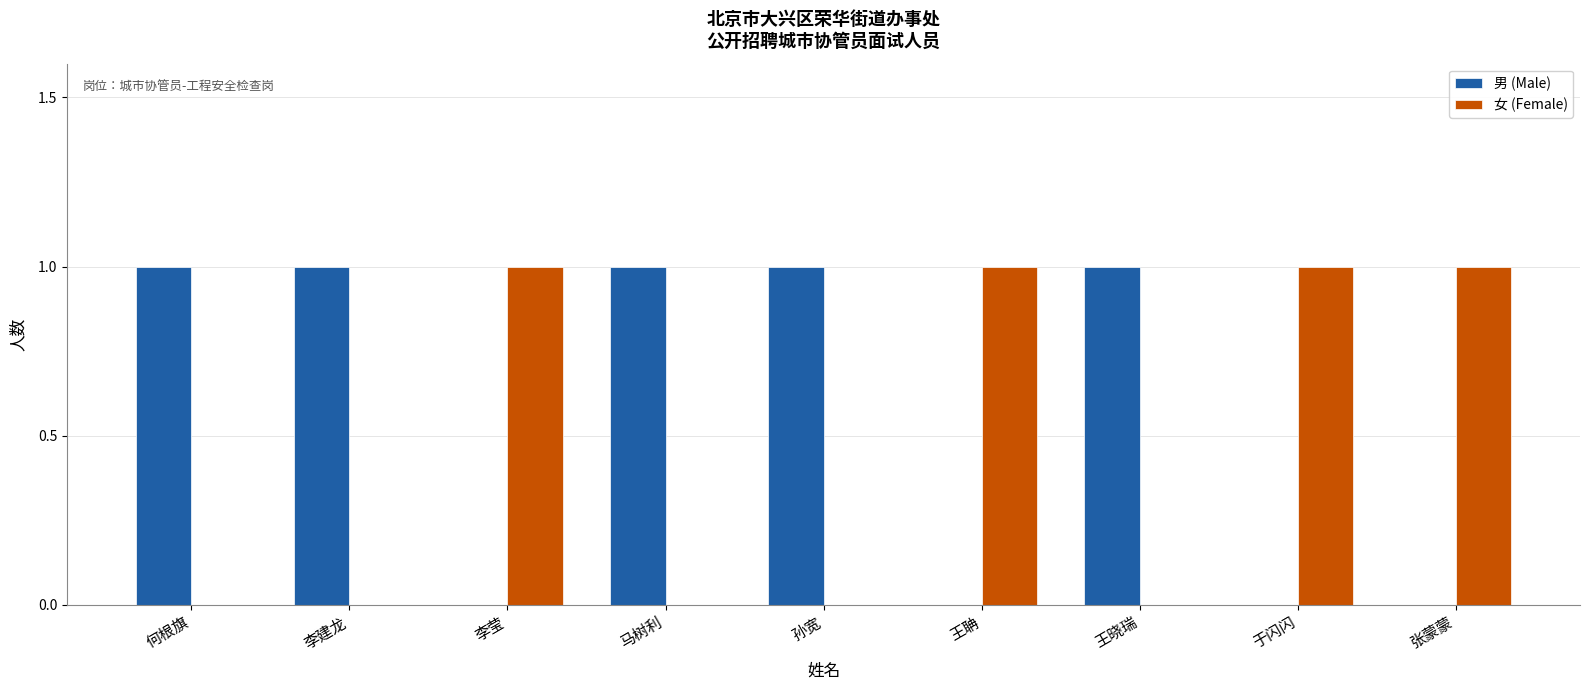

Which series has the largest total across all categories?

男 (Male)